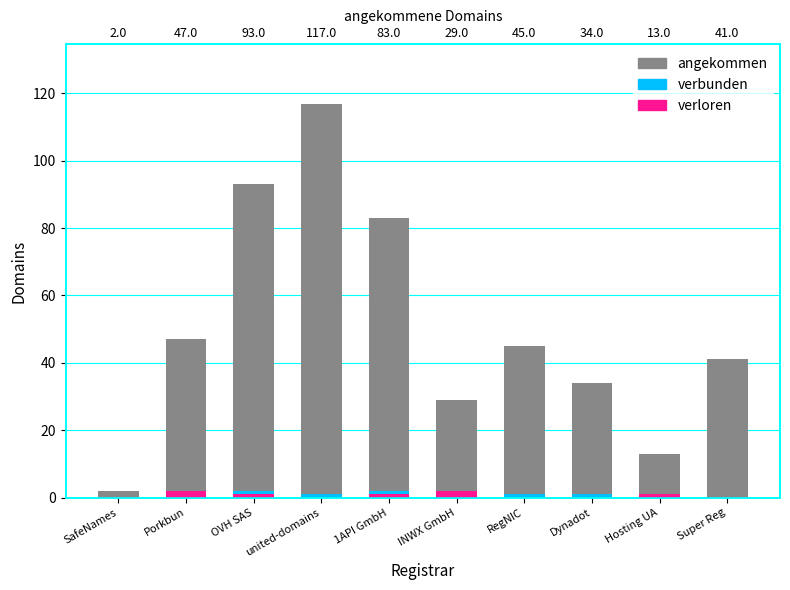

Count the number of data series in this chart.

3